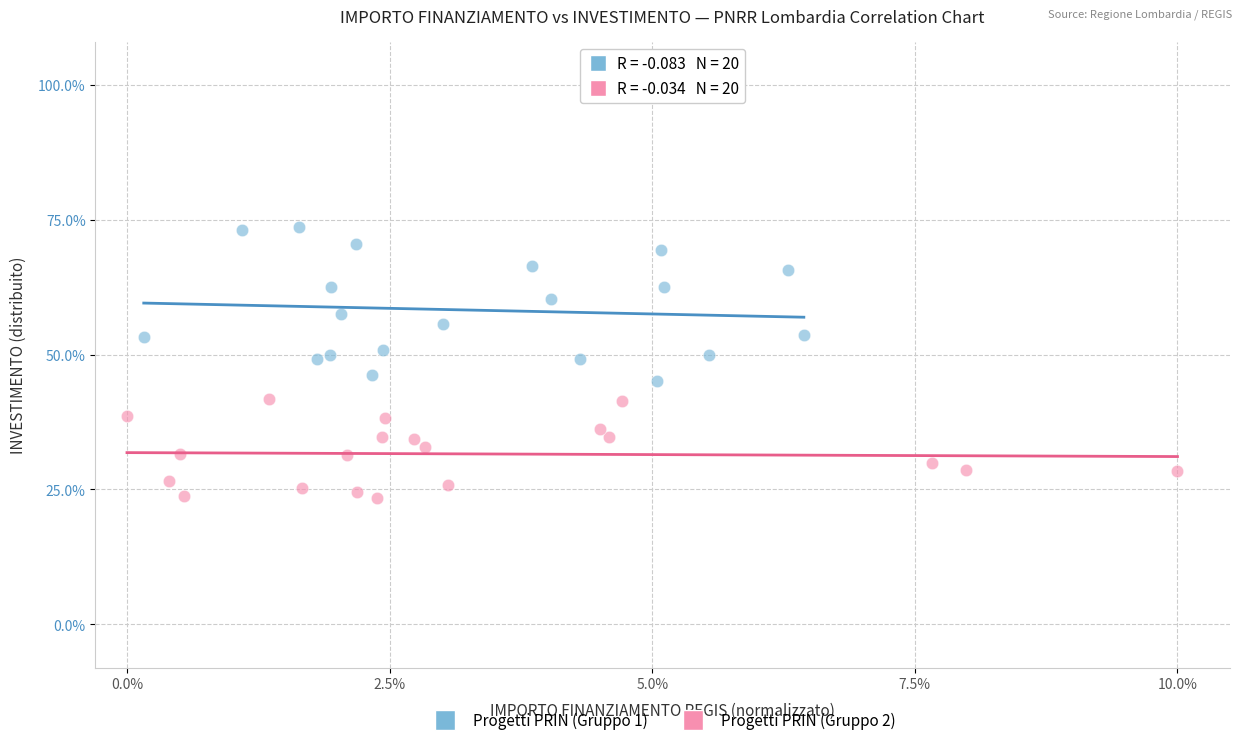

Which series has the widest spread of Y values?

Progetti PRIN (Gruppo 1)